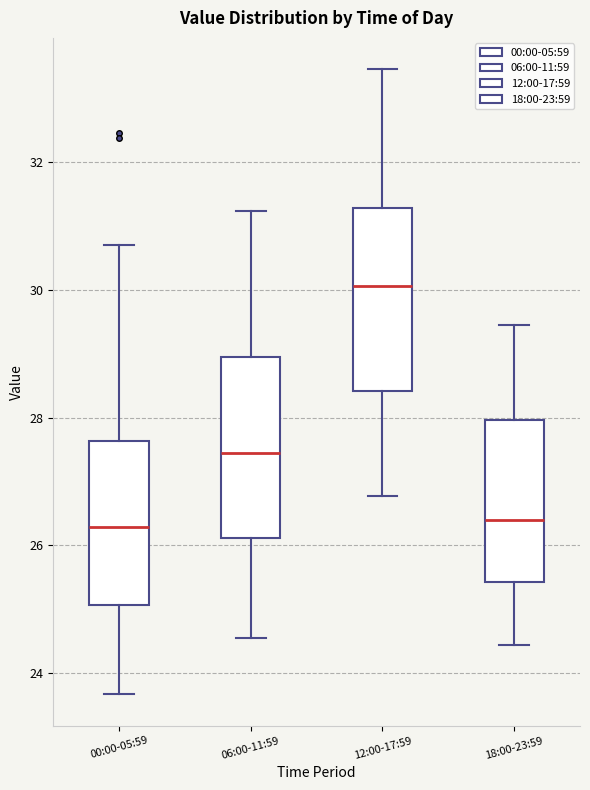

Reading left to right, read every box against the y-axis: the position of its median line, the range the box covers, and the ends of its whiskers. The values are not printed on the chart, so give them approximately, as read against the axis.

00:00-05:59: median 26.2, box 25.0 to 27.6, whiskers 23.6 to 30.8
06:00-11:59: median 27.4, box 26.2 to 29.0, whiskers 24.6 to 31.2
12:00-17:59: median 30.0, box 28.4 to 31.2, whiskers 26.8 to 33.4
18:00-23:59: median 26.4, box 25.4 to 28.0, whiskers 24.4 to 29.4